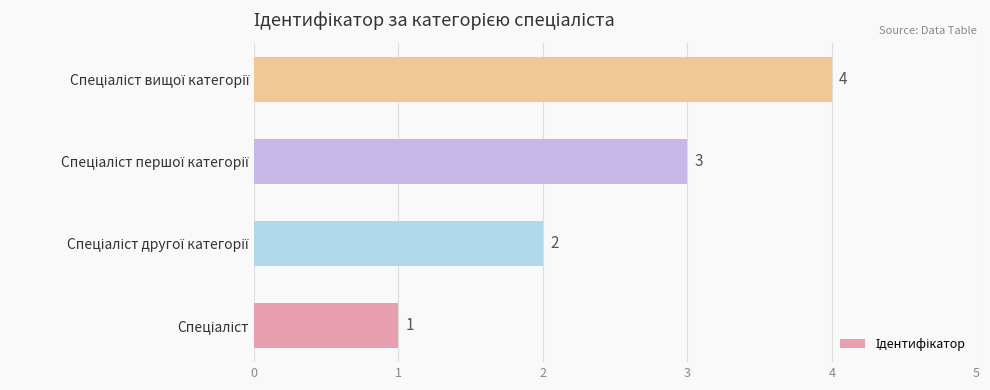

What is the greatest value displayed?

4